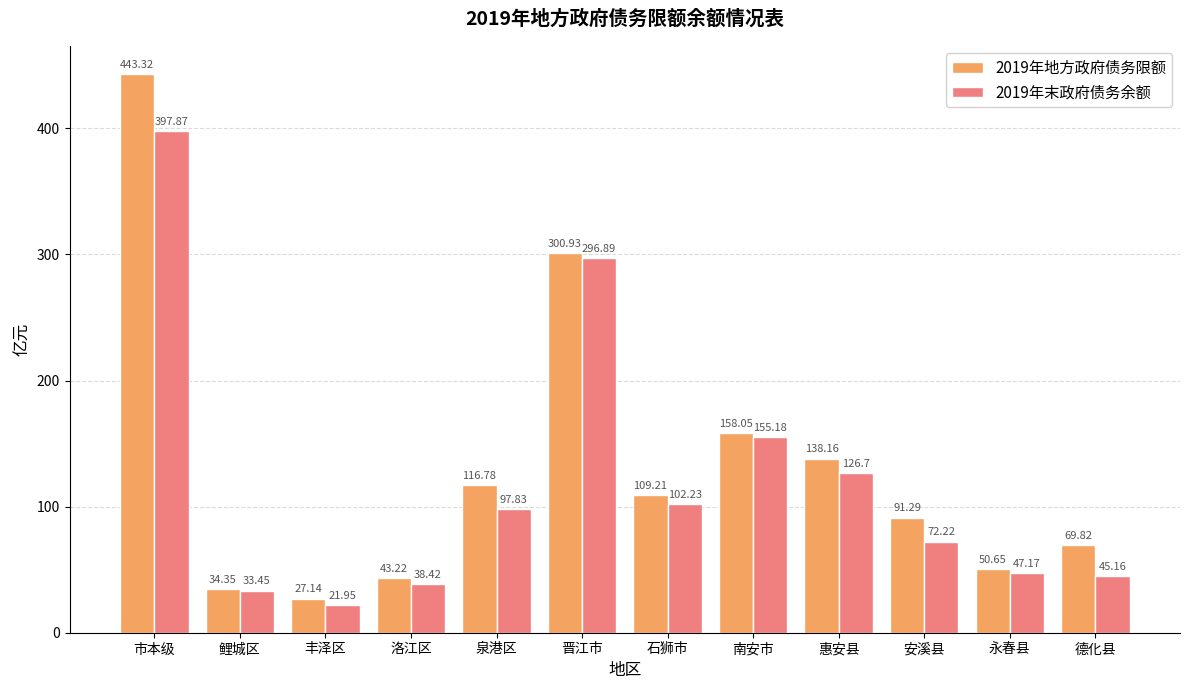

Are the bars horizontal?

No